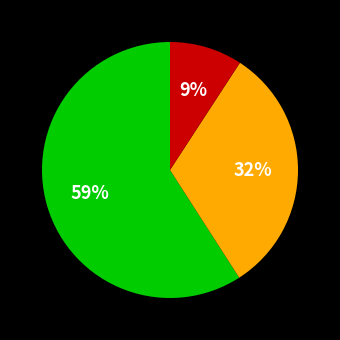

Does any single category account for the majority?

Yes